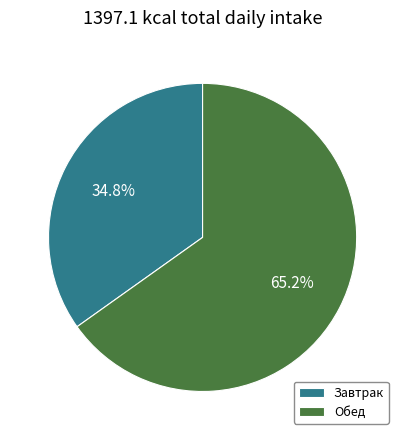

To the nearest percent, what is the difference between the Обед and Завтрак slice percentages?

30%